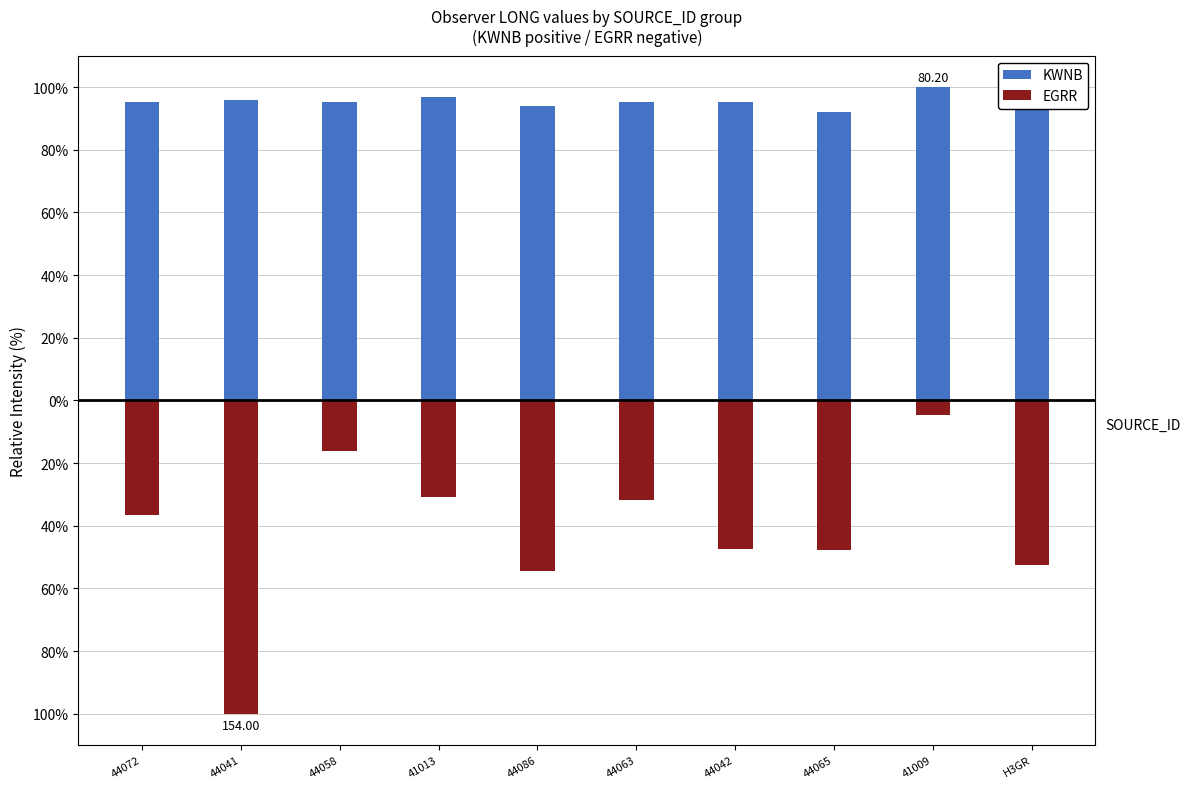

True or false: KWNB has a value of 91.9 at 44065.

True